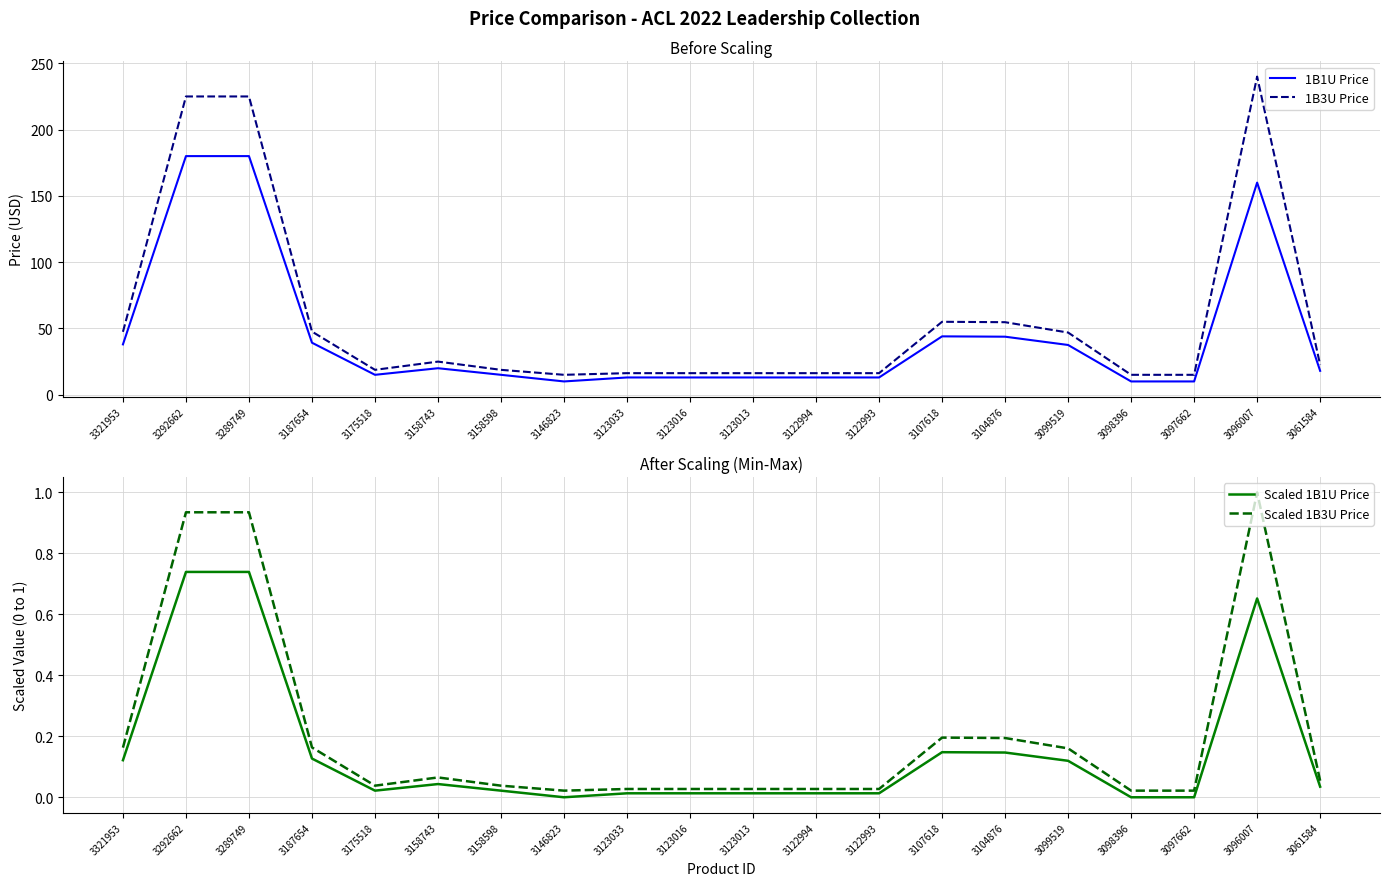

List the series in order of their peak value, highest first.

1B3U Price, 1B1U Price, Scaled 1B3U Price, Scaled 1B1U Price